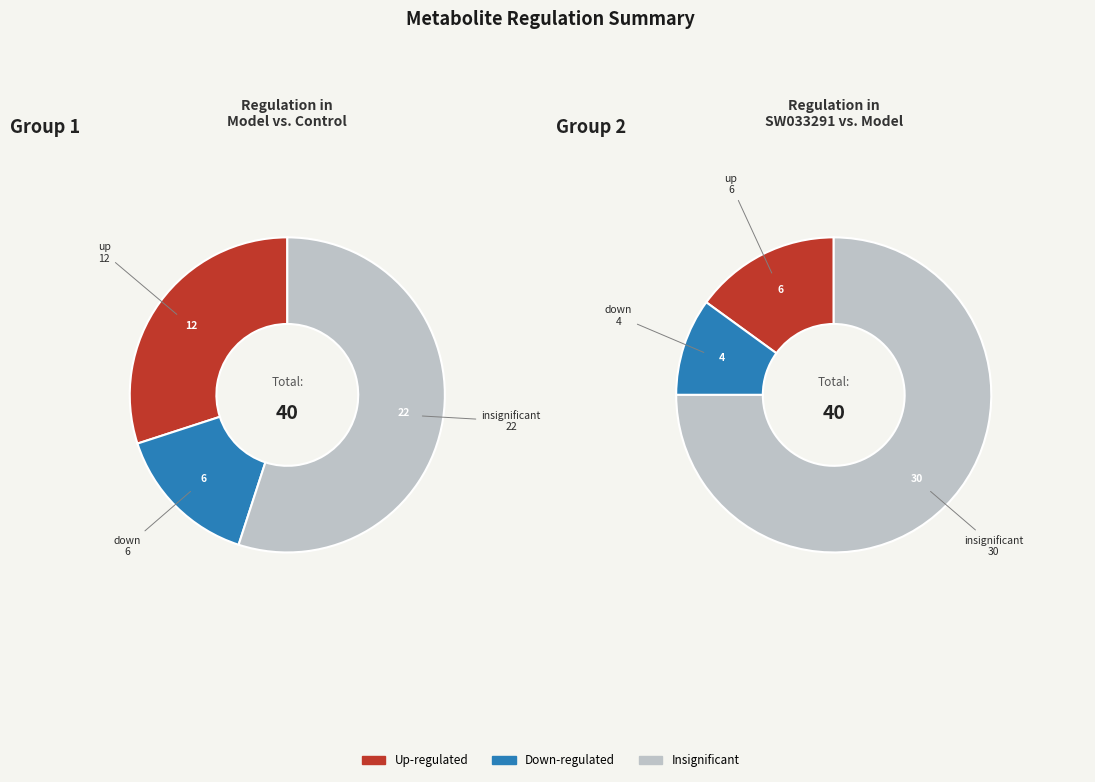

The down slice represents 19% of the pie. True or false?

False